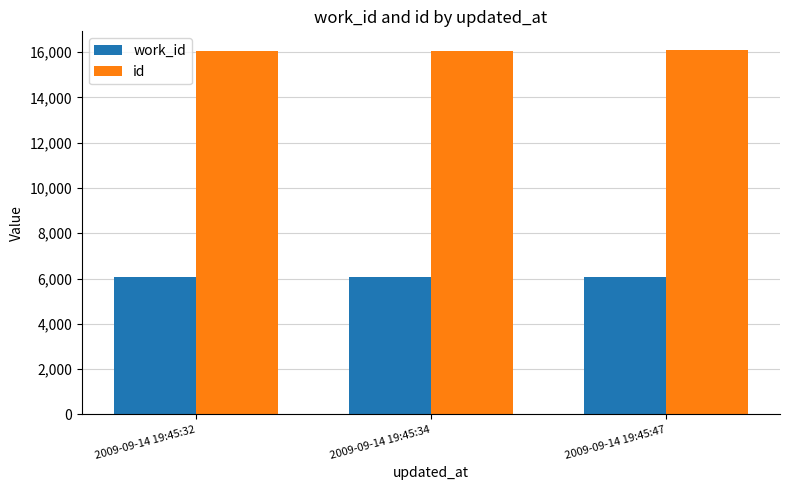

Count the work_id values in the range 6057 to 6087.

3